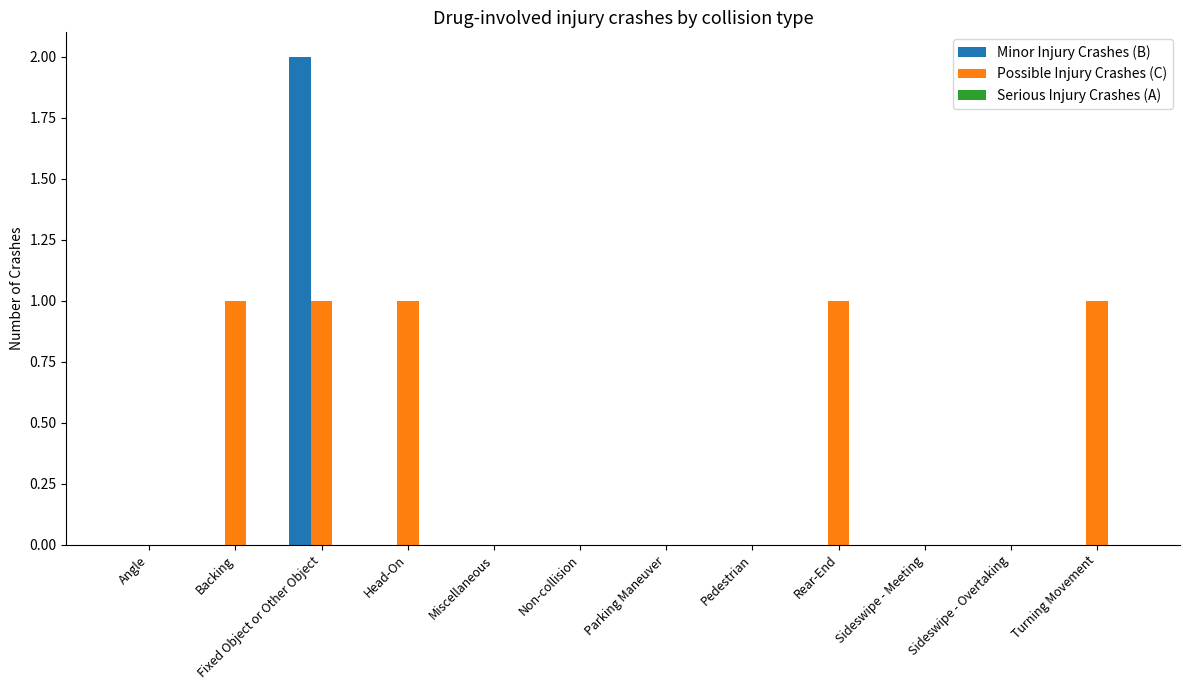

Which series changed the most between Angle and Turning Movement?

Possible Injury Crashes (C)